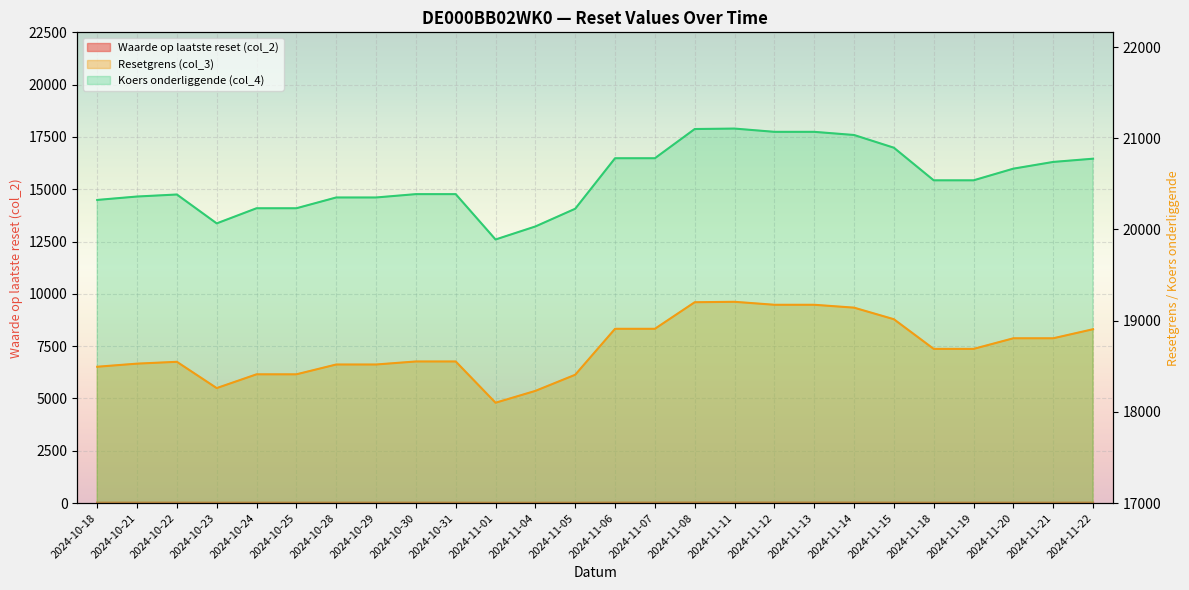

Which category has the lowest value in the Resetgrens (col_3) series?

2024-11-01